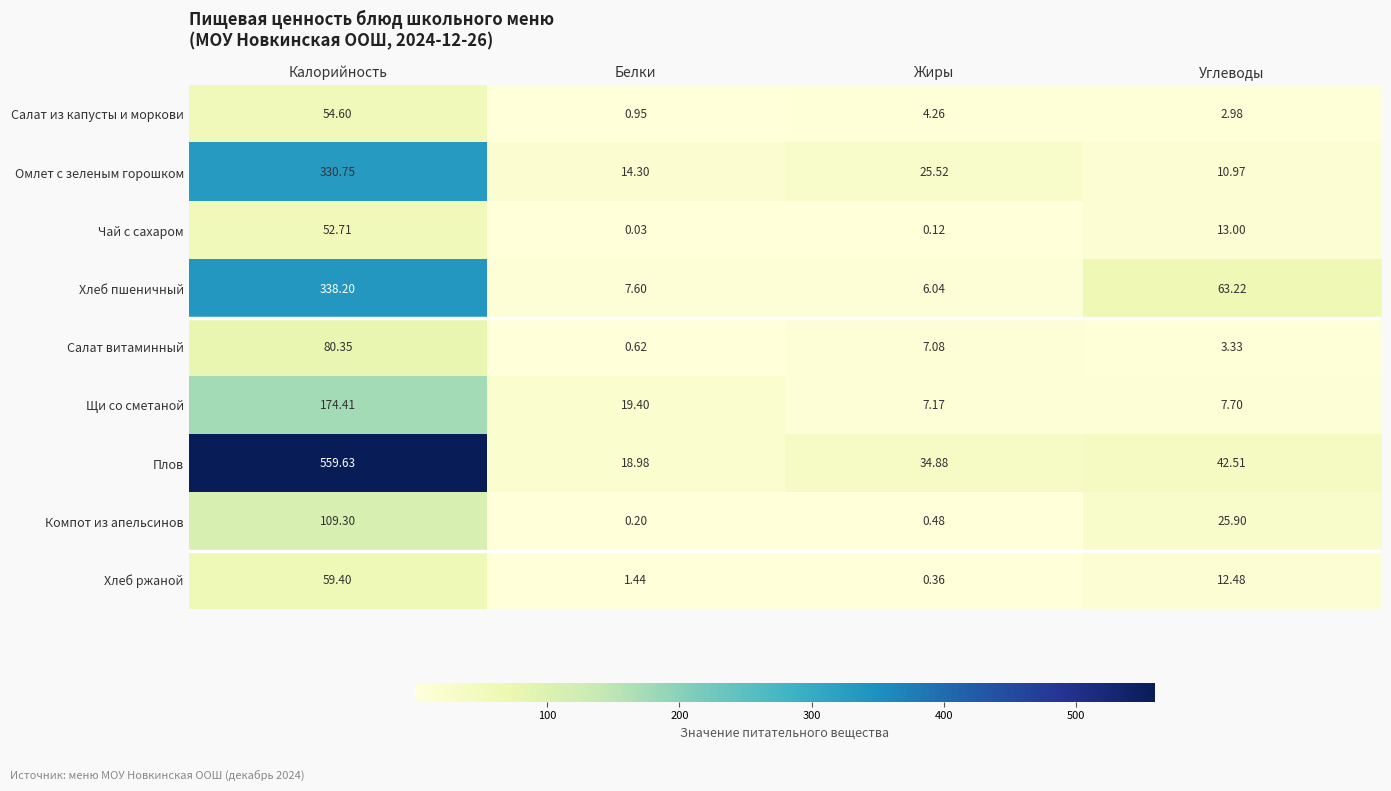

What is the difference between the highest and lowest values at Углеводы?

60.2